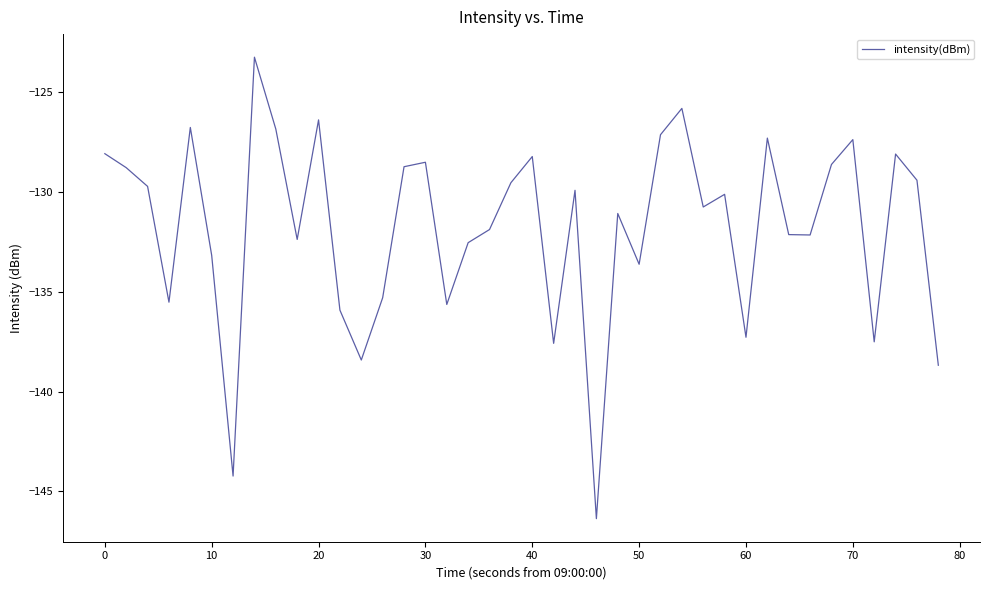

What is the greatest value displayed?

-123.2